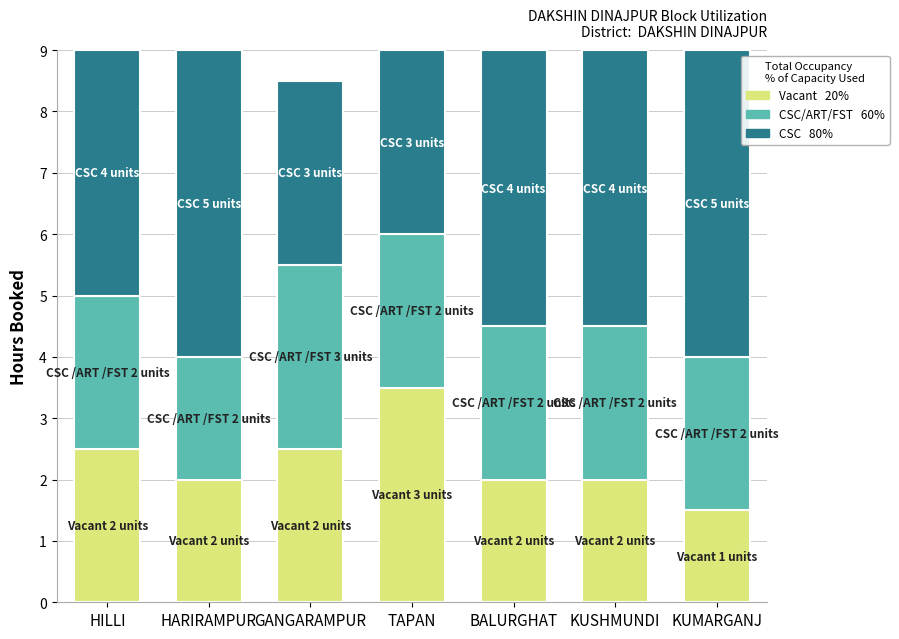

What is the total value across all series at GANGARAMPUR?

8.5